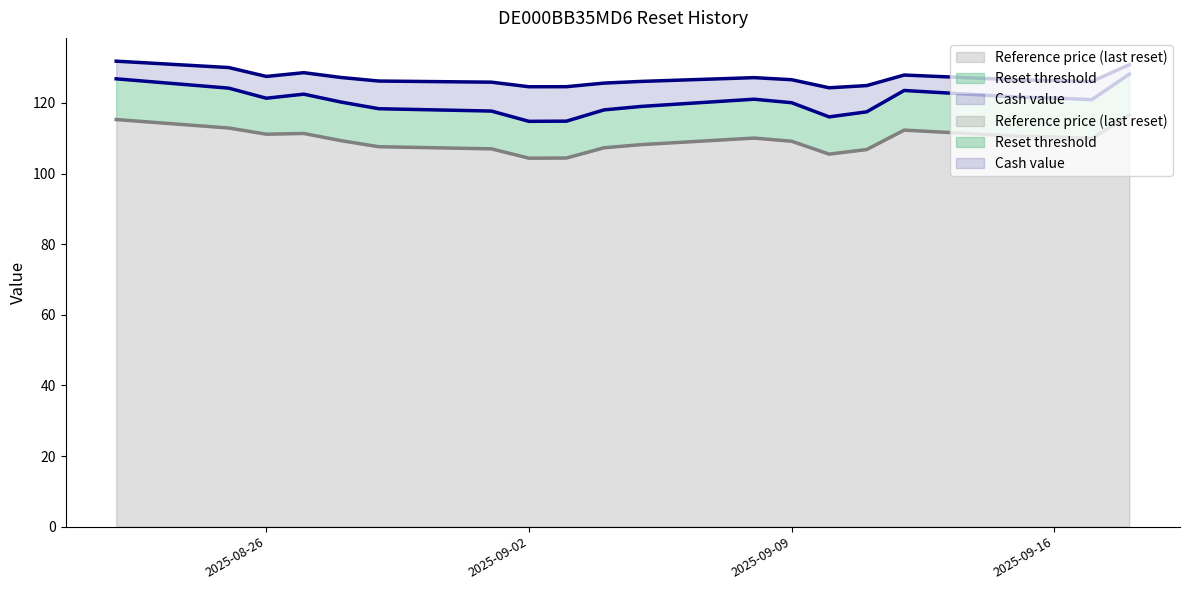

What is the difference between the maximum and second lowest values in the Reset threshold series?

13.3